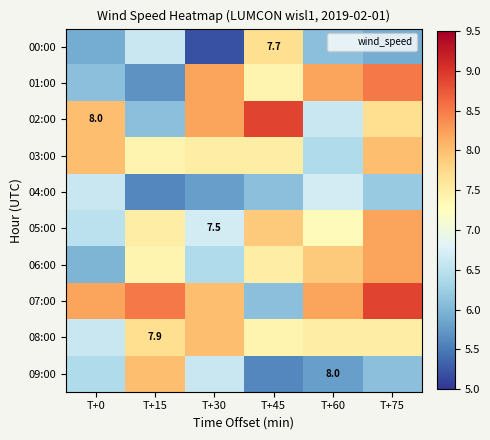

List the series in order of their peak value, lowest first.

04:00, 00:00, 03:00, 08:00, 09:00, 05:00, 06:00, 01:00, 02:00, 07:00